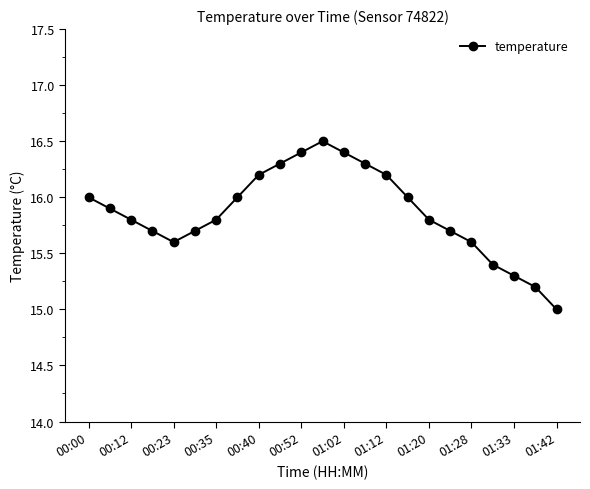

What is the difference between the second highest and second lowest values?

1.2